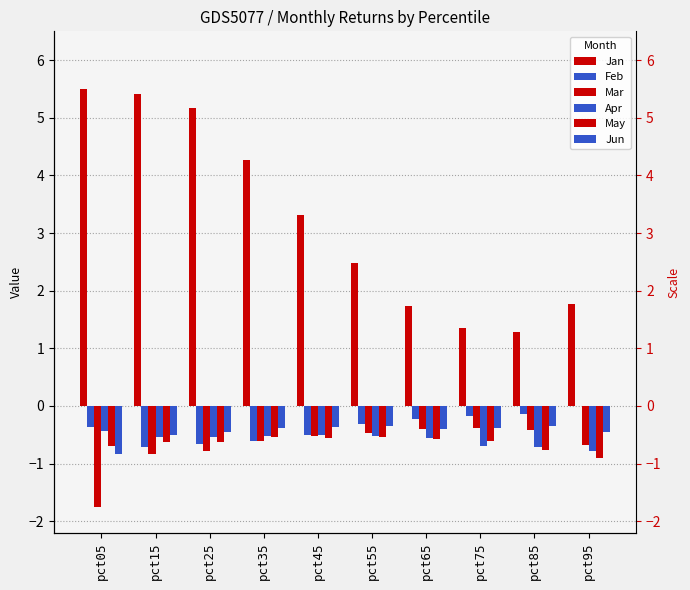

The Jan series shows 2.1 at pct85. True or false?

False